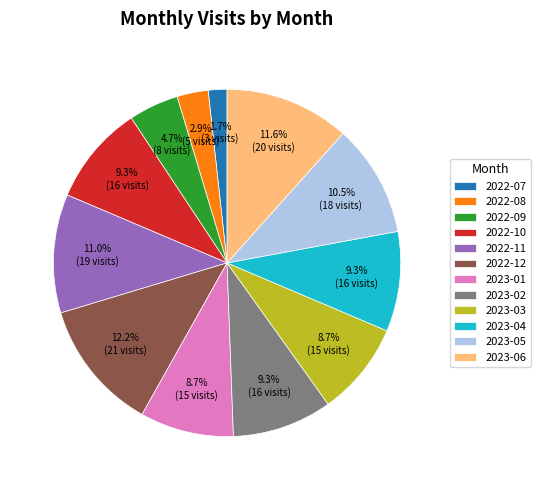

Is there any slice that represents more than half of the pie?

No